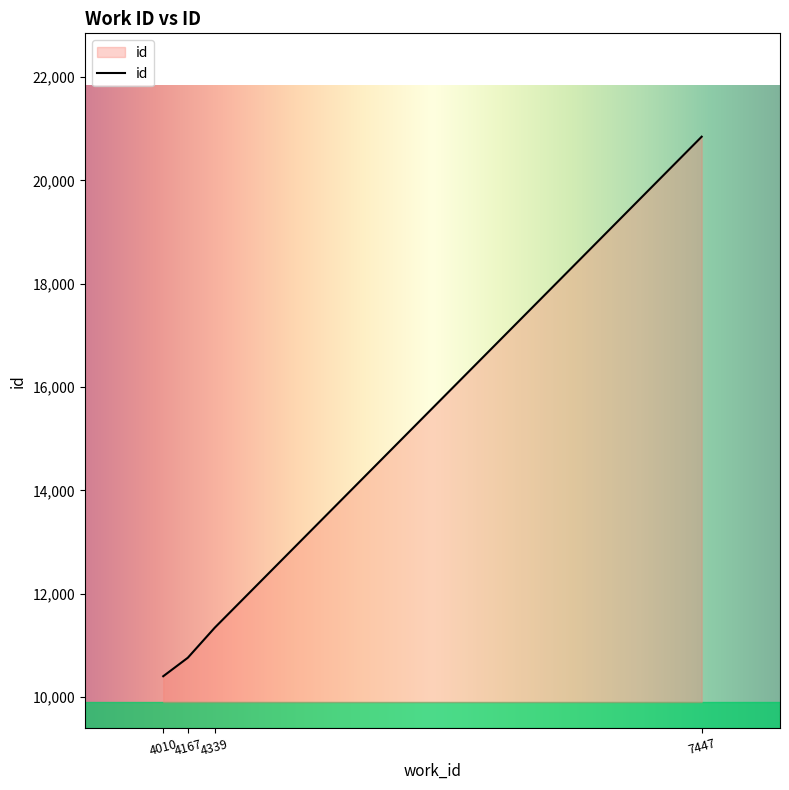

Rank the categories by value from lowest to highest.

4010, 4167, 4339, 7447